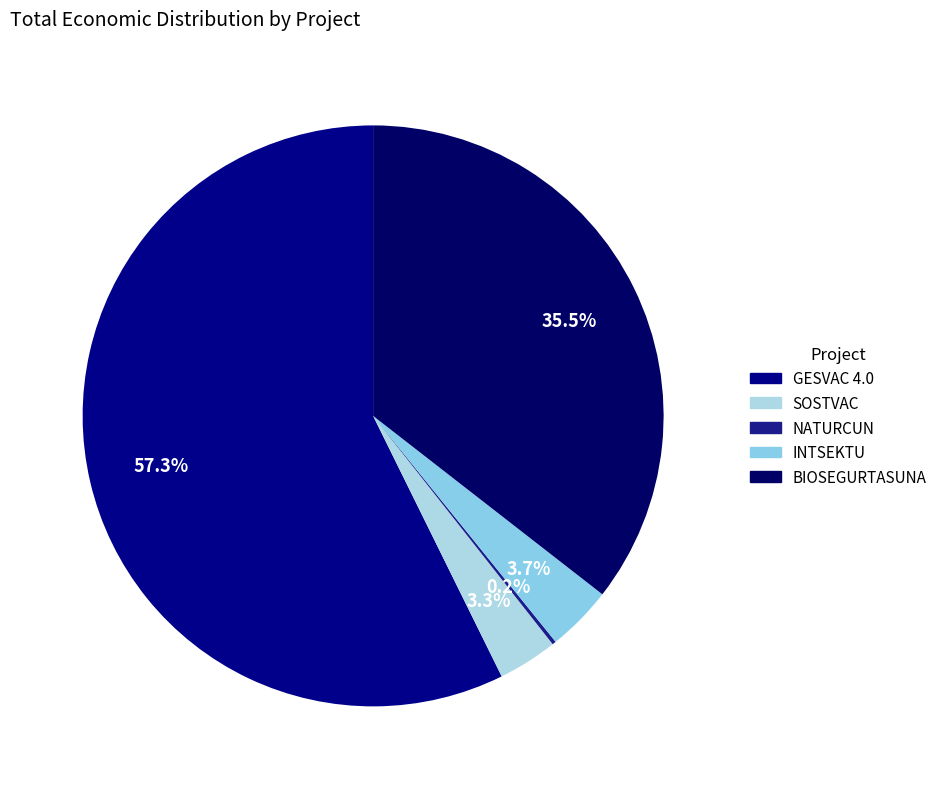

To the nearest percent, what is the difference between the NATURCUN and SOSTVAC slice percentages?

3%